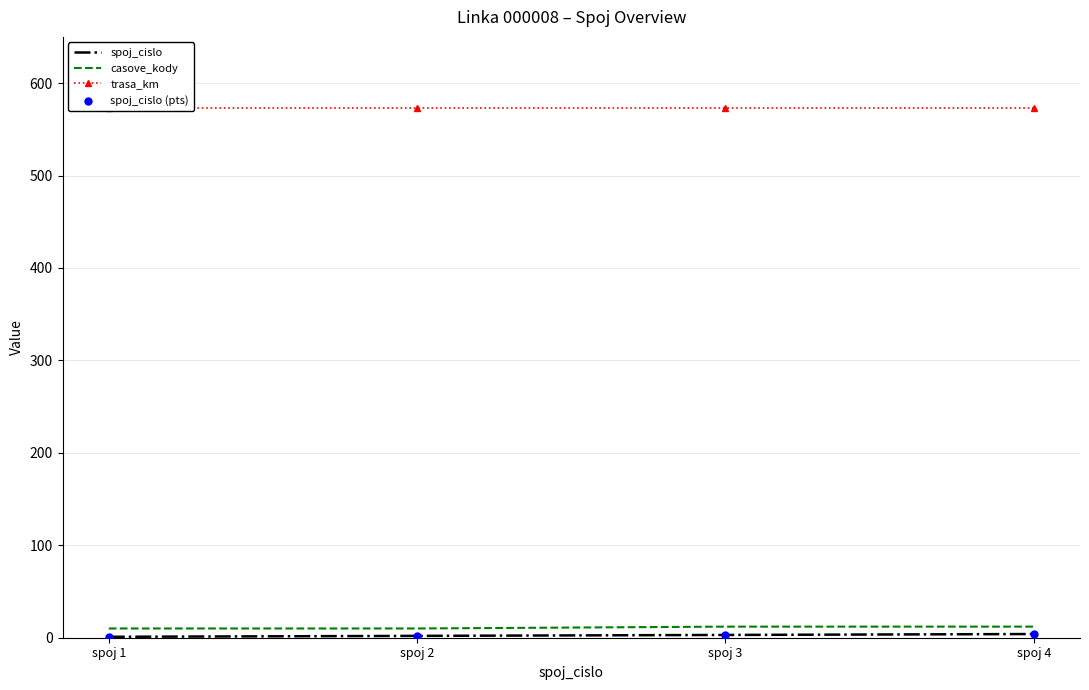

Which series has the largest total across all categories?

trasa_km